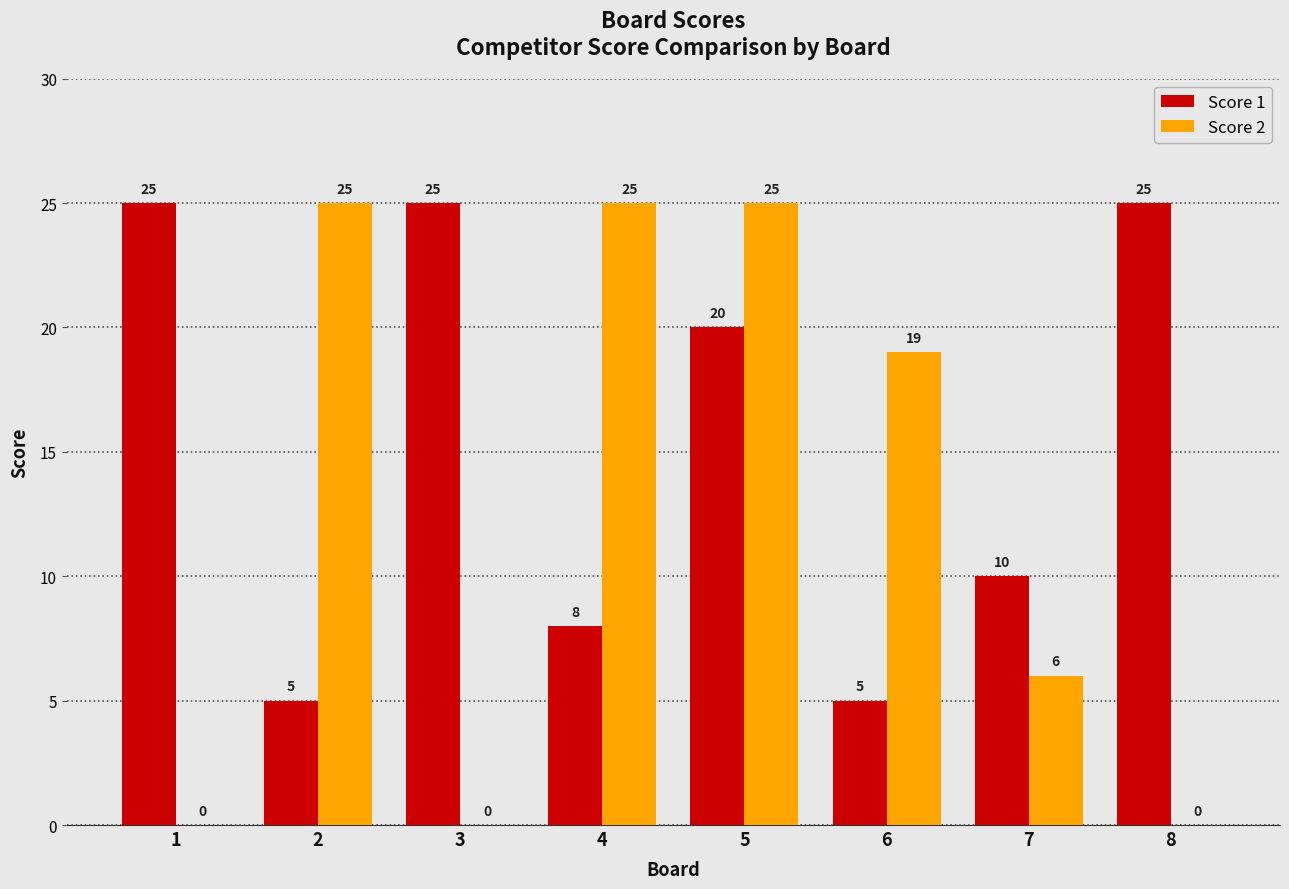

Is it true that Score 1 equals 5 at 6?

True